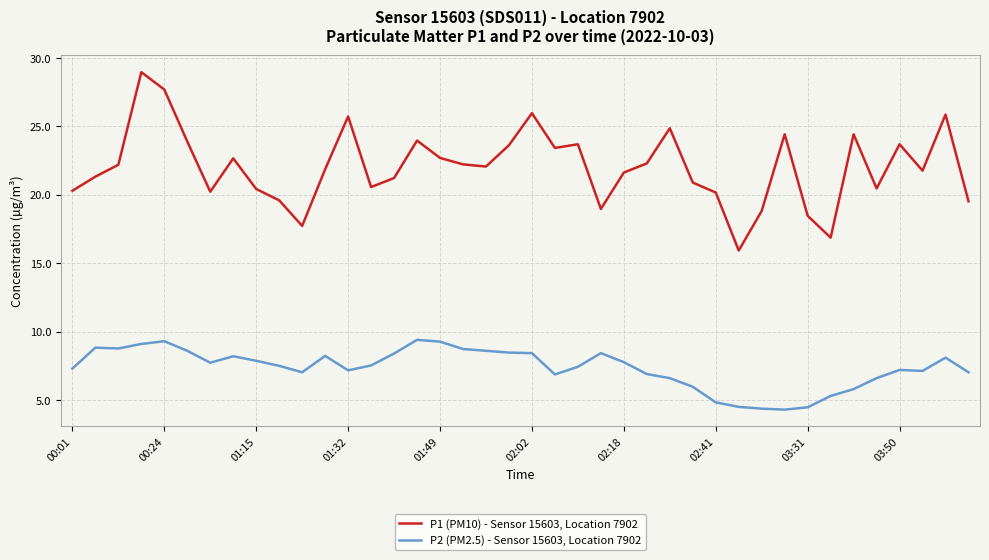

Which series has the largest total across all categories?

P1 (PM10) - Sensor 15603, Location 7902